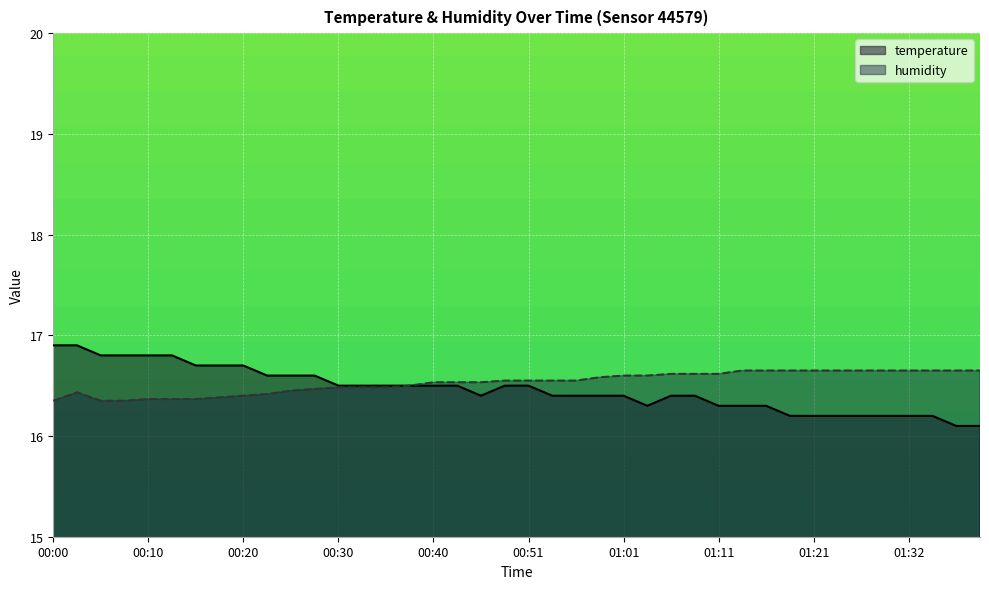

Between 00:13 and 01:01, which series saw the biggest shift?

temperature